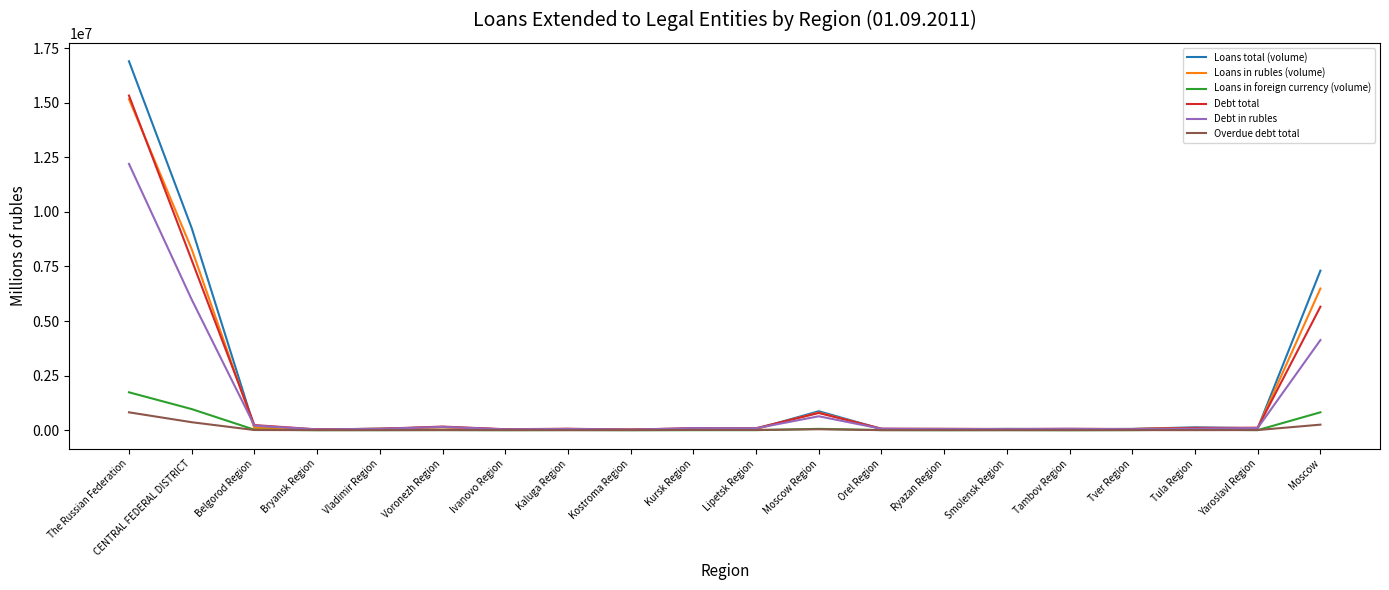

What are all the series names shown in the legend?

Loans total (volume), Loans in rubles (volume), Loans in foreign currency (volume), Debt total, Debt in rubles, Overdue debt total